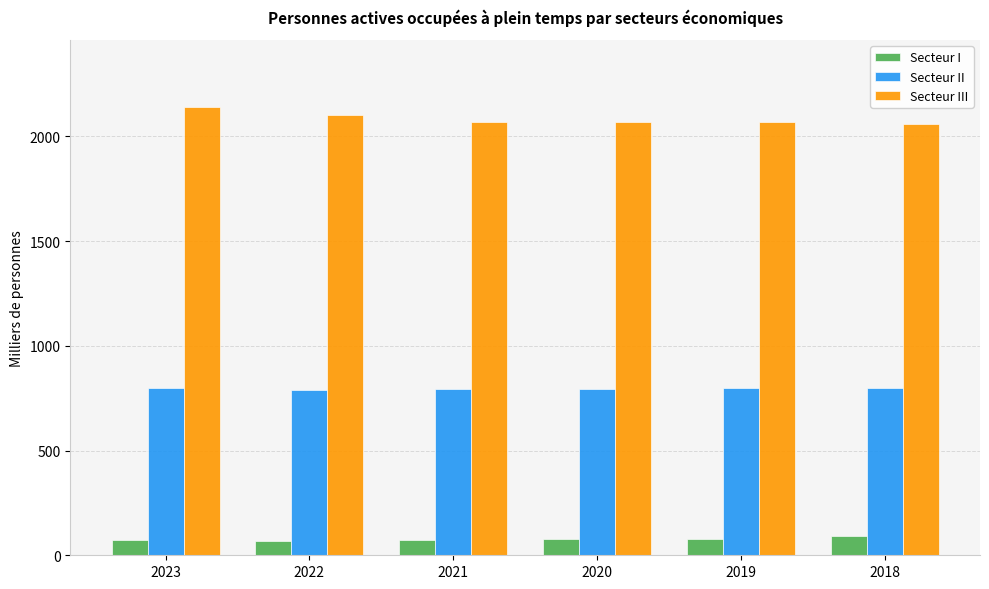

Is it true that Secteur II equals 1195.6 at 2020?

False